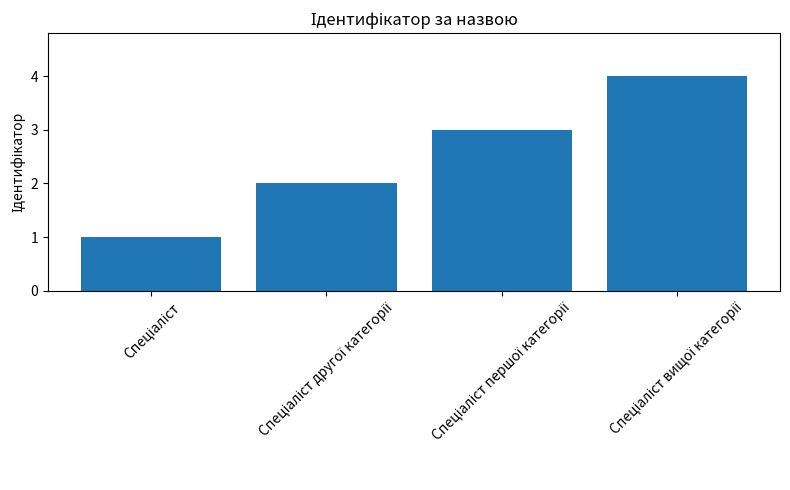

How many values are between 2 and 4?

3